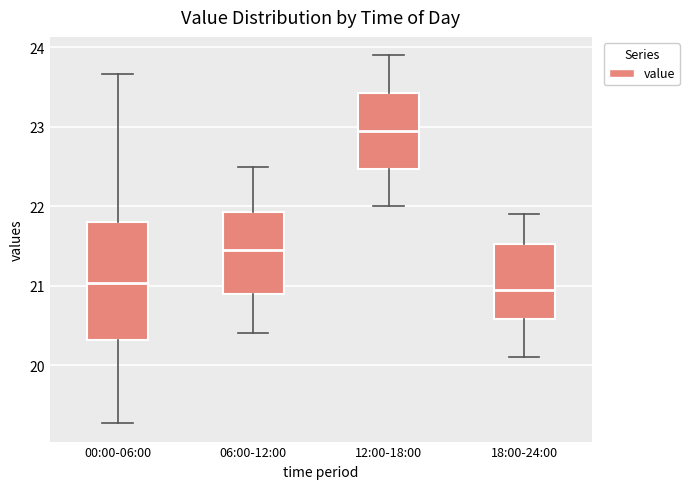

Which box is the tallest, from its lower edge to its upper edge?

00:00-06:00